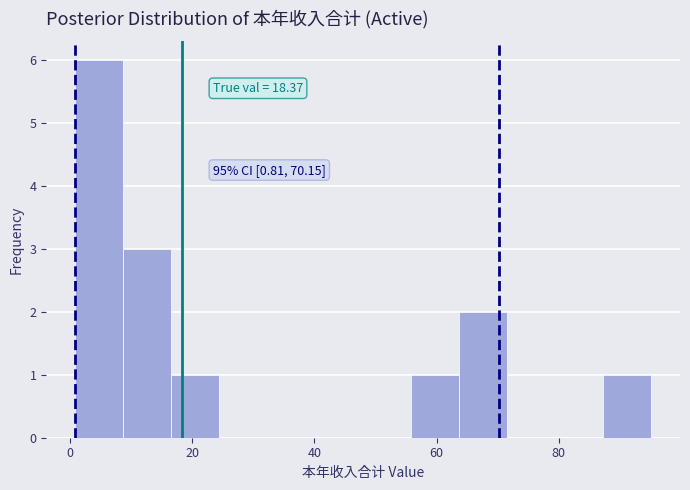

Read against the x-axis, roughly where is the centre of the tallest bar?

4